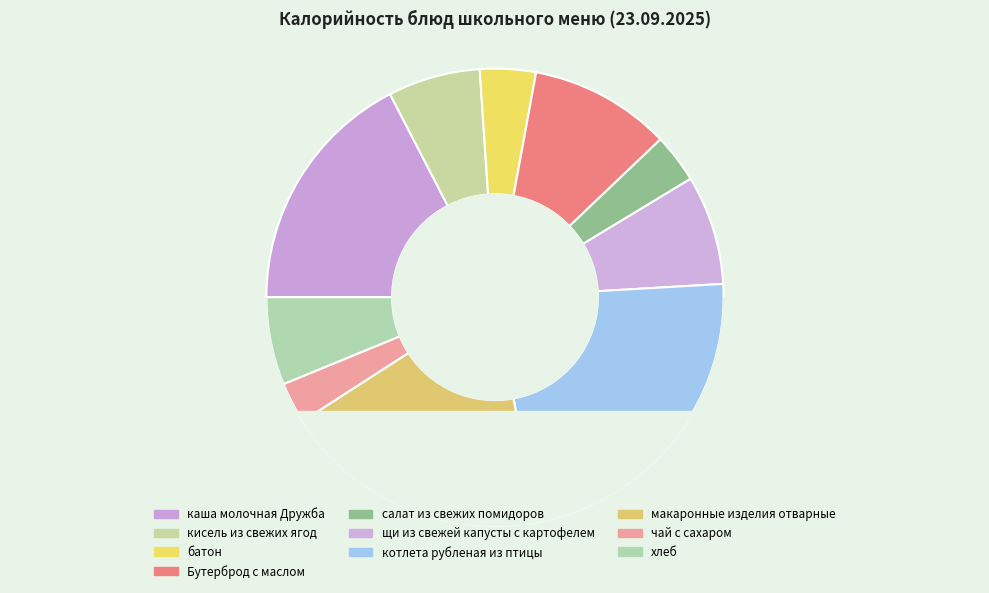

To the nearest percent, what percentage of the pie is котлета рубленая из птицы?

23%